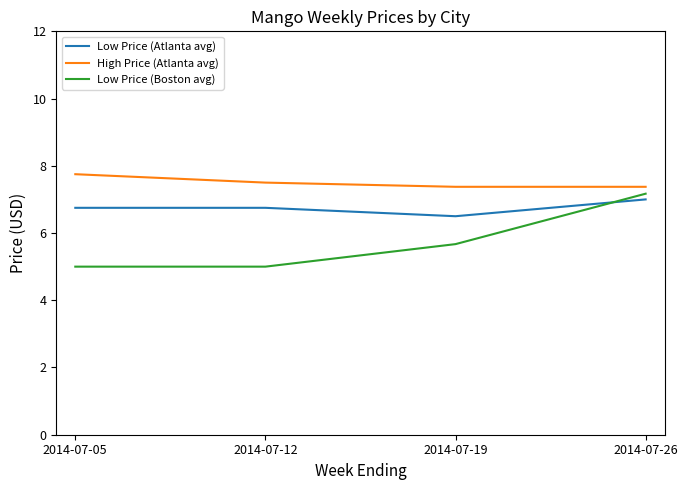

What is the spread (max minus min) of values at 2014-07-19?

1.7